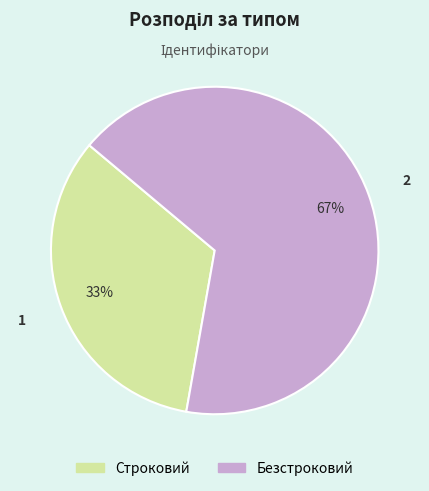

To the nearest percent, what portion does Строковий represent?

33%